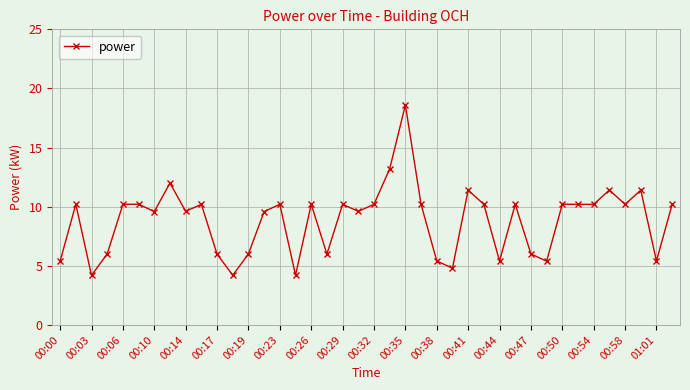

True or false: there are more than 0 points higher than both neighbors.

True